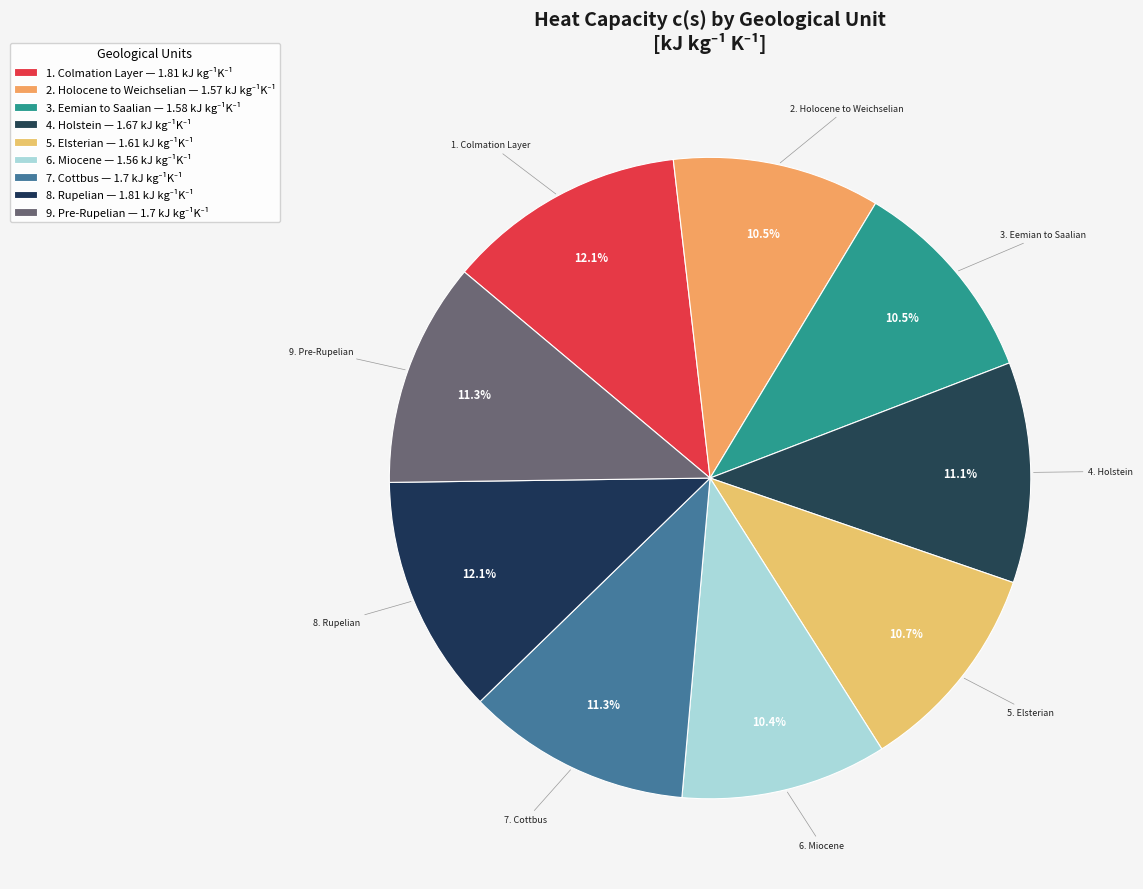

How many slices are in this pie chart?

9